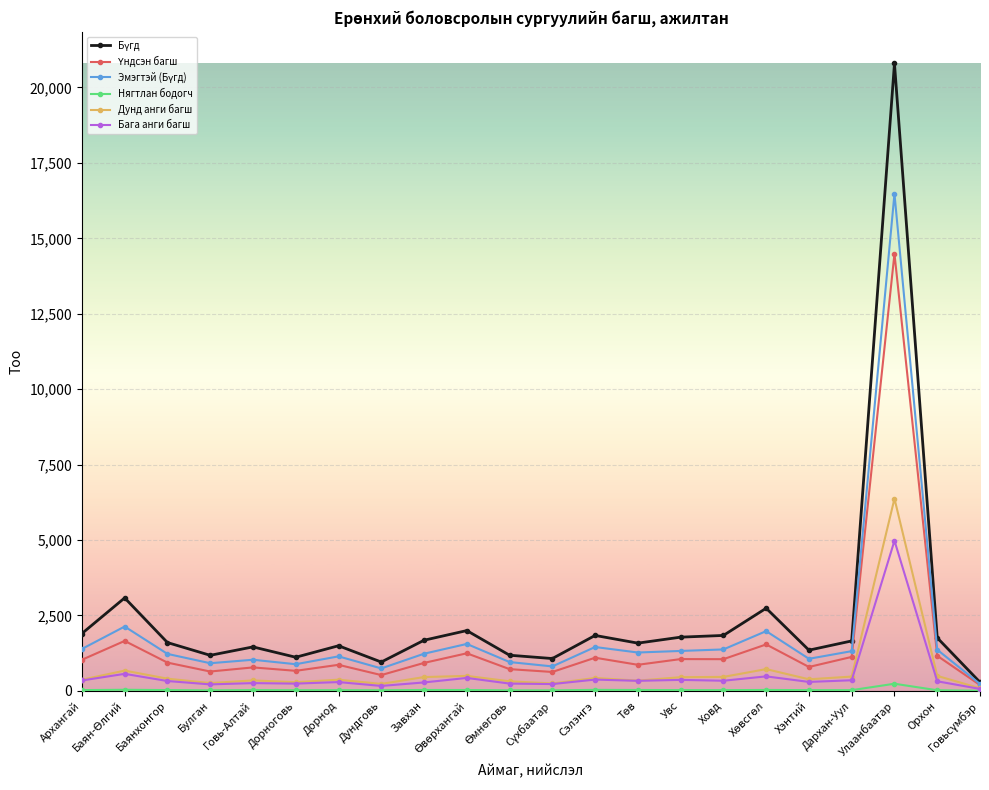

What is the maximum value shown in the chart?

20795